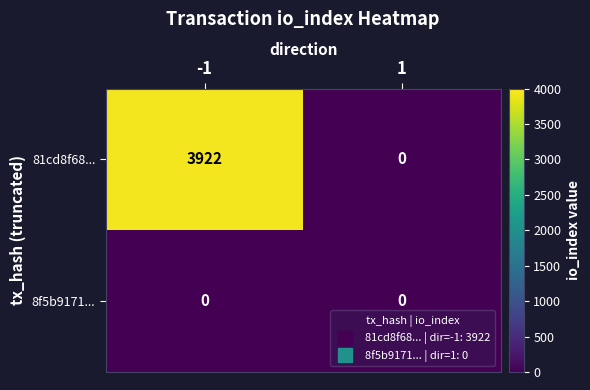

Rank the series by their average value, from highest to lowest.

81cd8f68..., 8f5b9171...